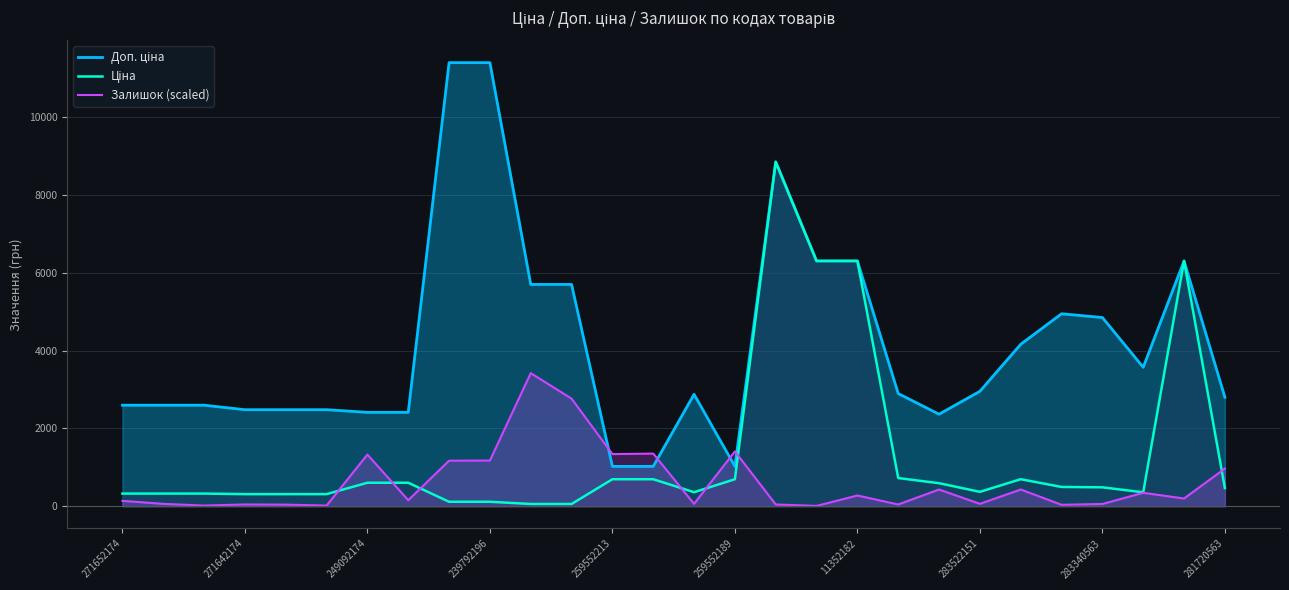

List the series in order of their overall mean, highest first.

Доп. ціна, Ціна, Залишок (scaled)